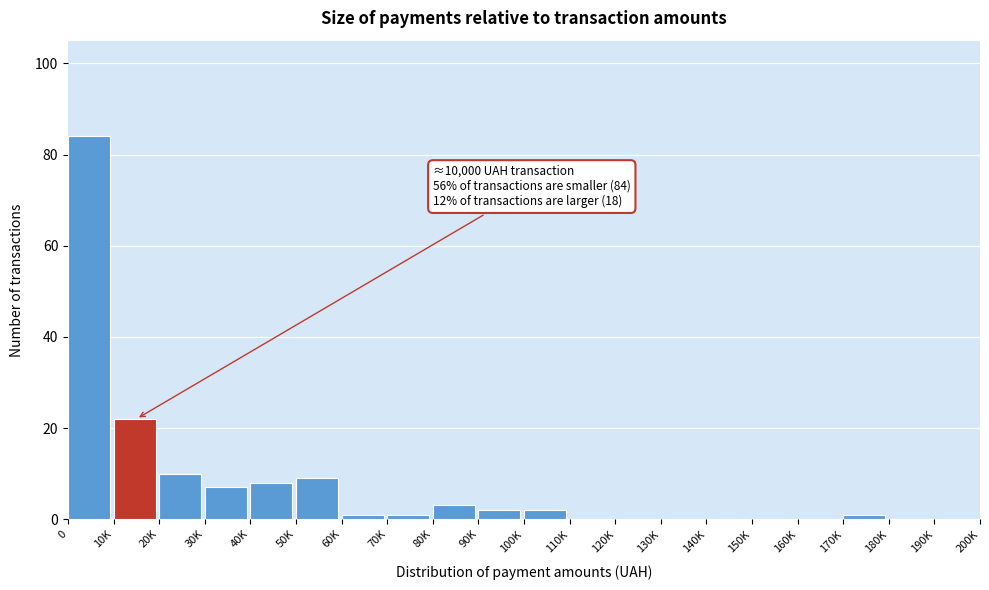

Reading left to right, extract all data points from this chart.

0=84	10K=22	20K=10	30K=7	40K=8	50K=9	60K=1	70K=1	80K=3	90K=2	100K=2	110K=0	120K=0	130K=0	140K=0	150K=0	160K=0	170K=1	180K=0	190K=0